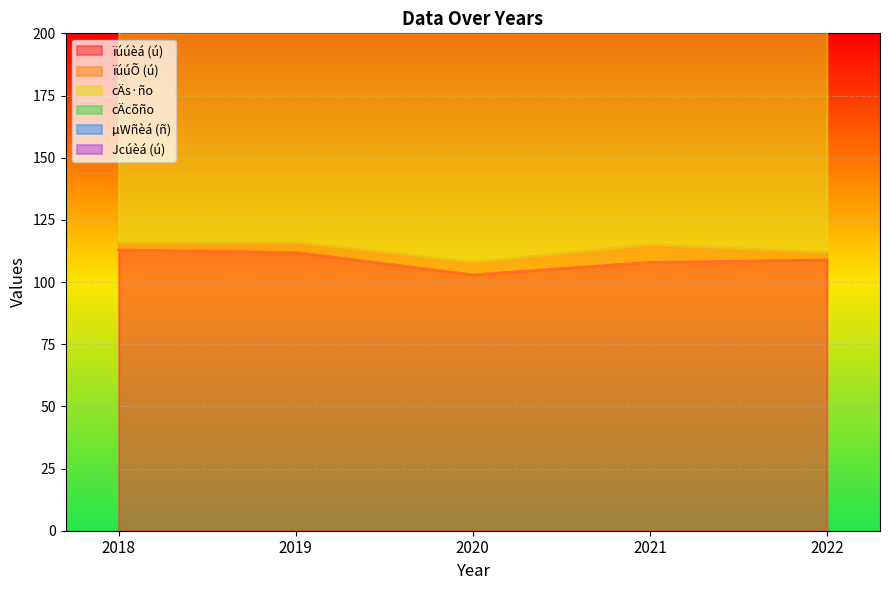

At which label does cÄcõño reach its peak?

2020